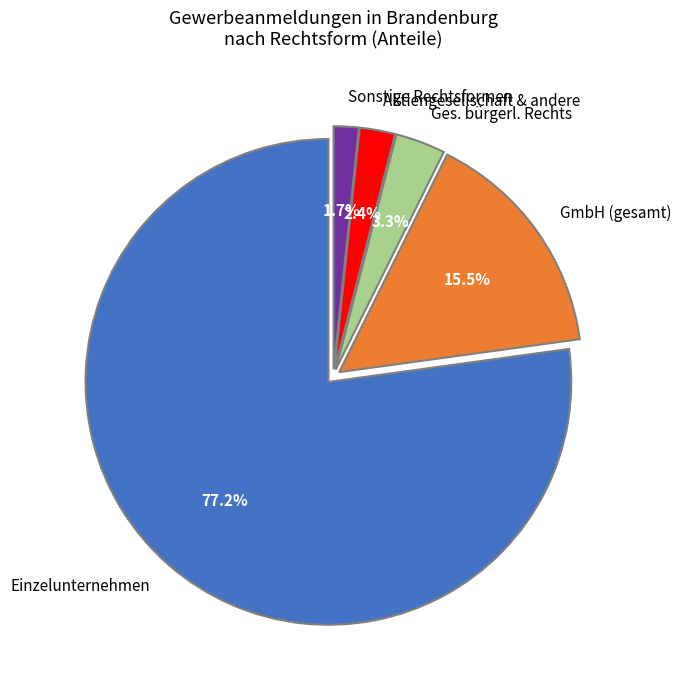

Which has a higher value, Ges. bürgerl. Rechts or GmbH (gesamt)?

GmbH (gesamt)